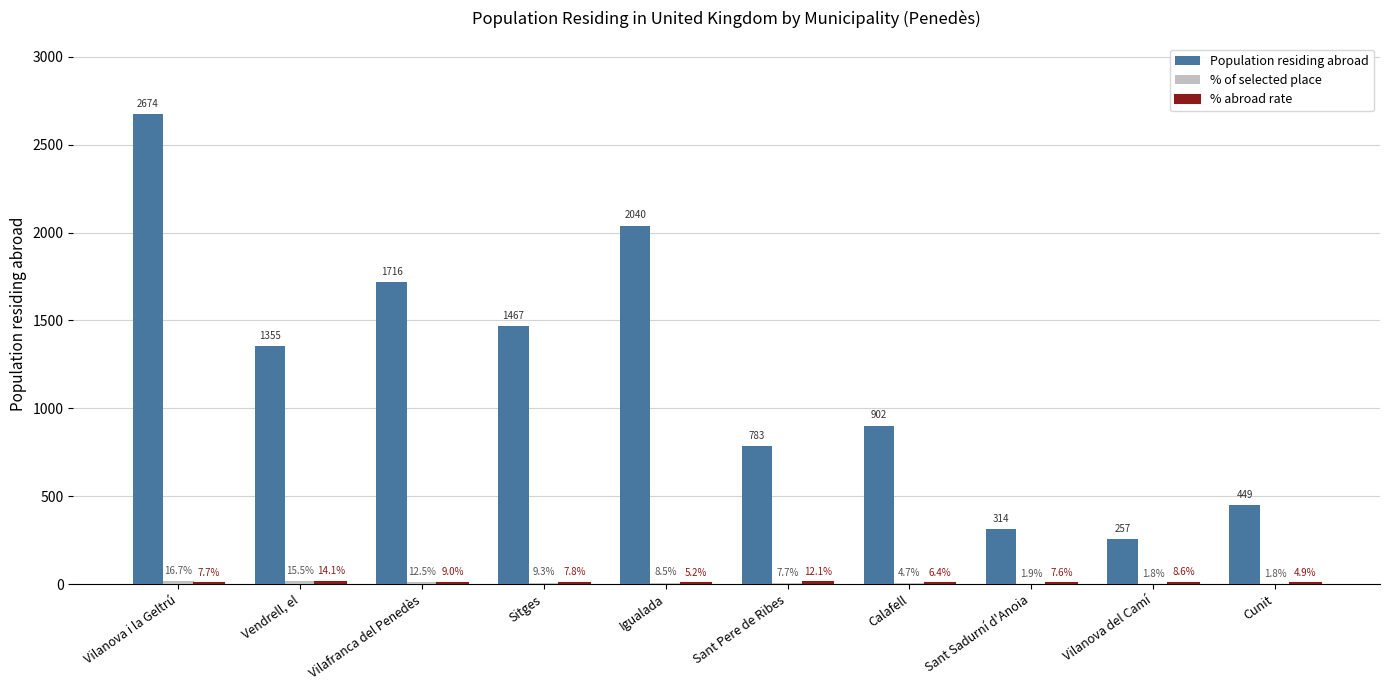

Between Vilanova i la Geltrú and Vilafranca del Penedès, which series saw the biggest shift?

Population residing abroad